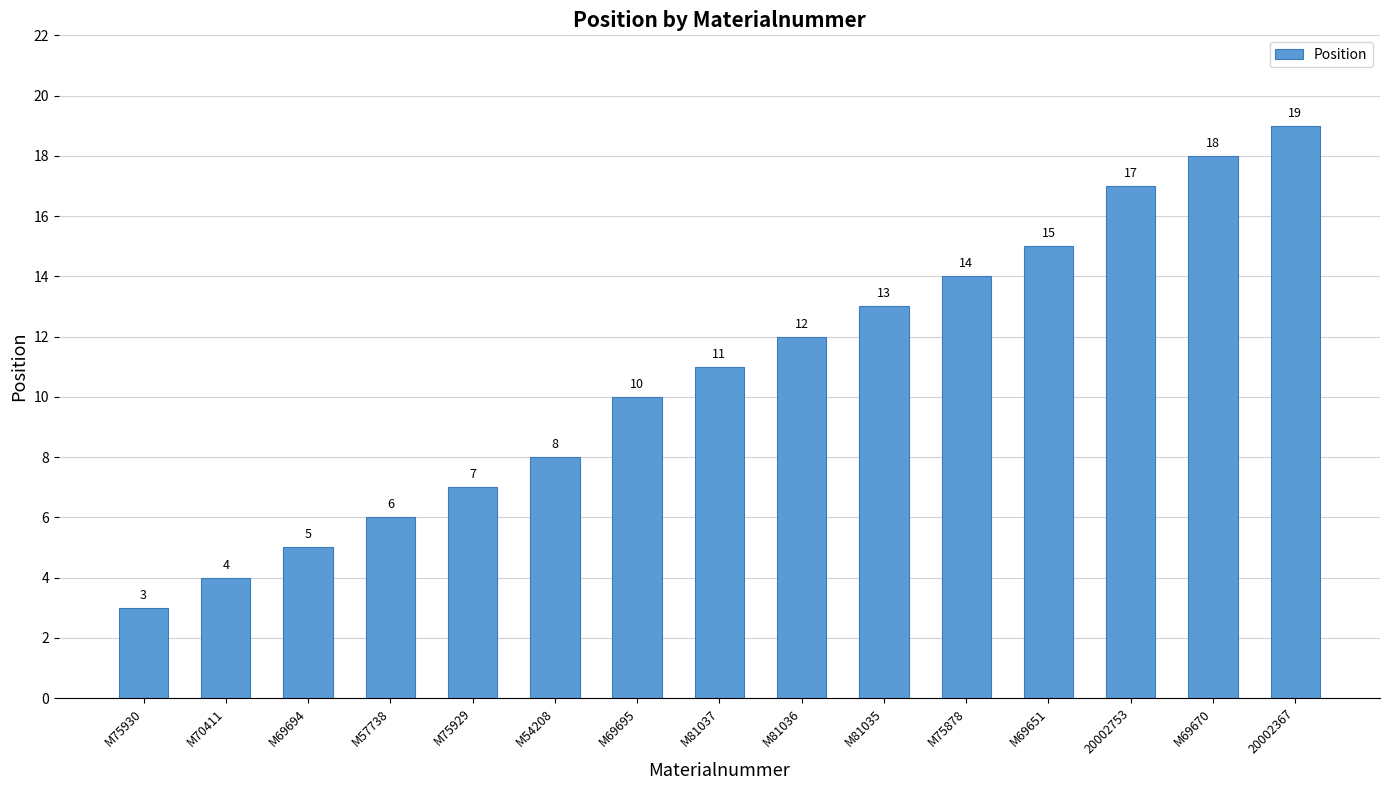

How many bars are there in total?

15